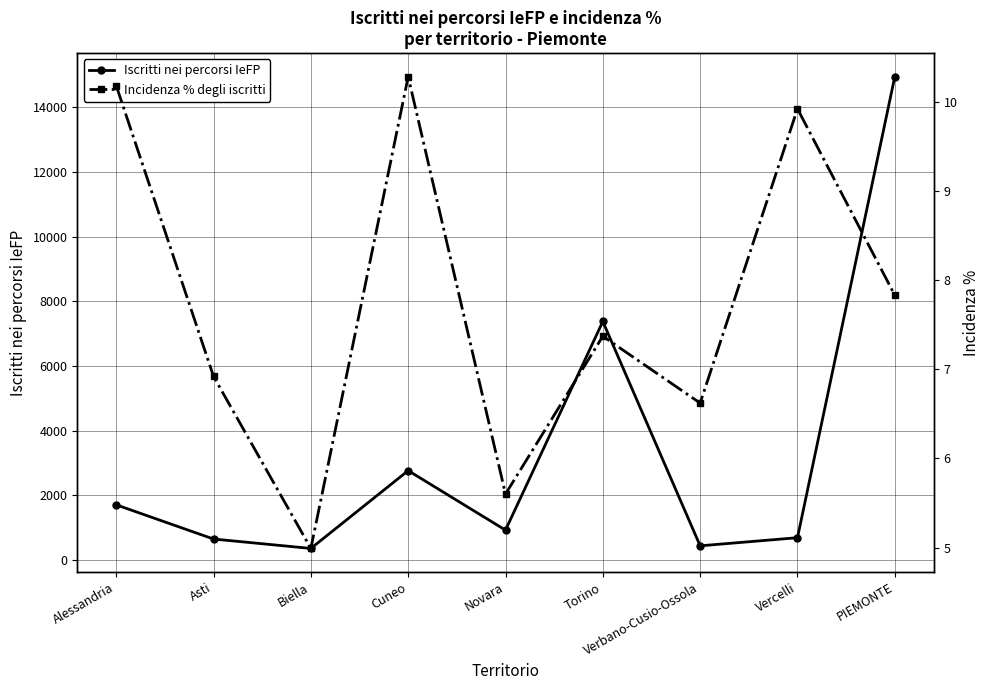

How many interior local peaks does the Incidenza % degli iscritti series have?

3